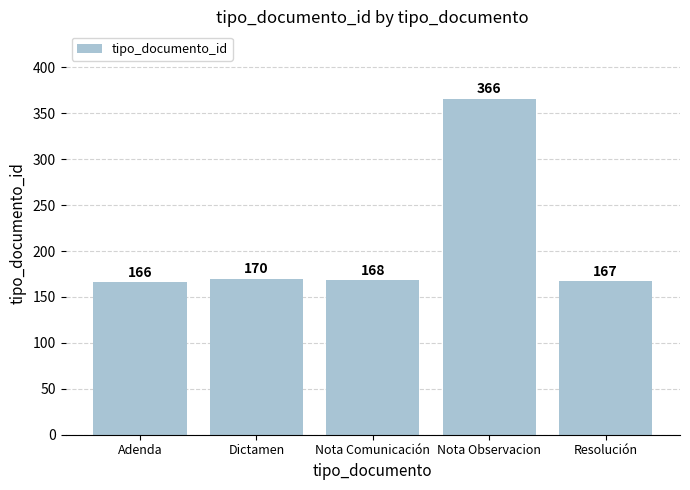

Reading right to left, what are all the values shown in this chart?

167	366	168	170	166